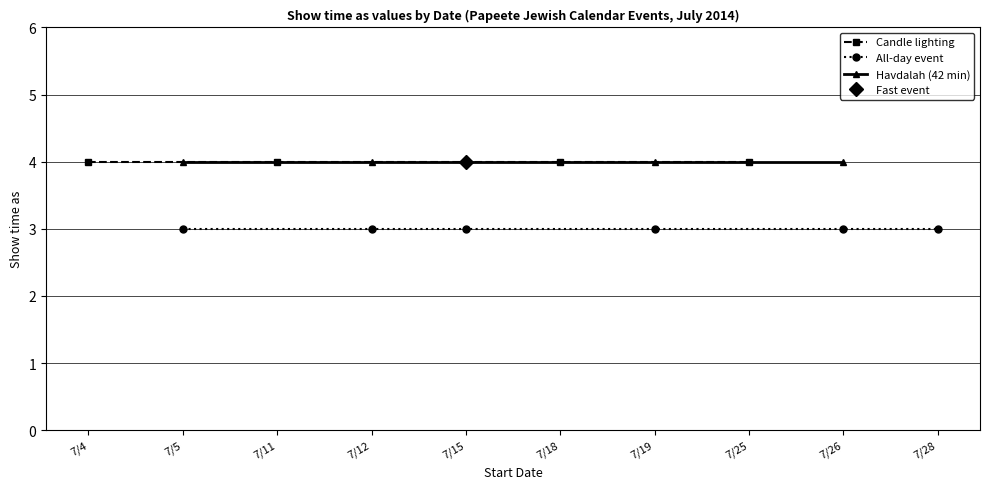

Is it true that Show time as (all-day) equals 3 at 7/28/2014?

True